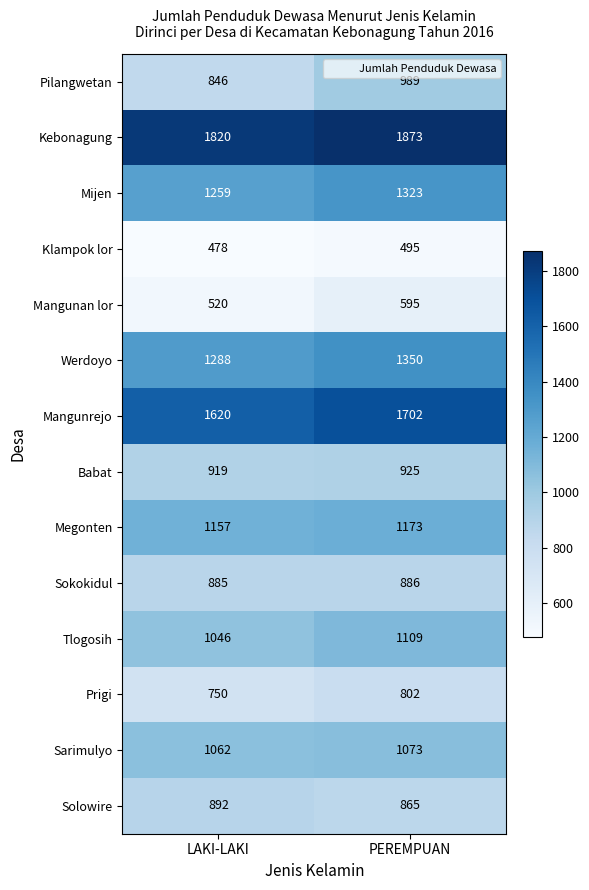

What is the difference between the Werdoyo values at LAKI-LAKI and PEREMPUAN?

62